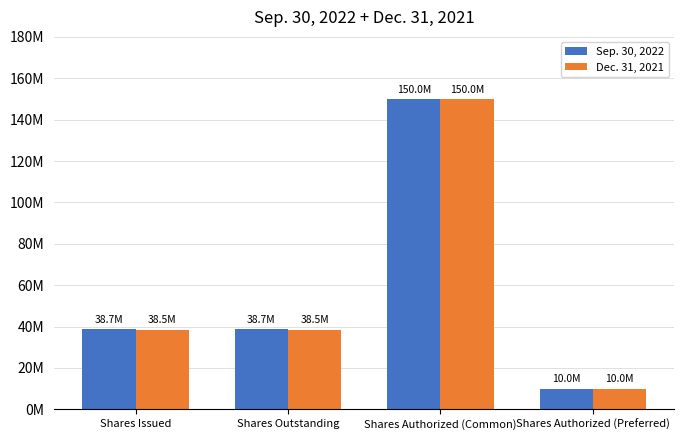

Reading right to left, list all the values displayed in this chart.

Sep. 30, 2022: 10000000	150000000	38657061	38657061
Dec. 31, 2021: 10000000	150000000	38496484	38496484